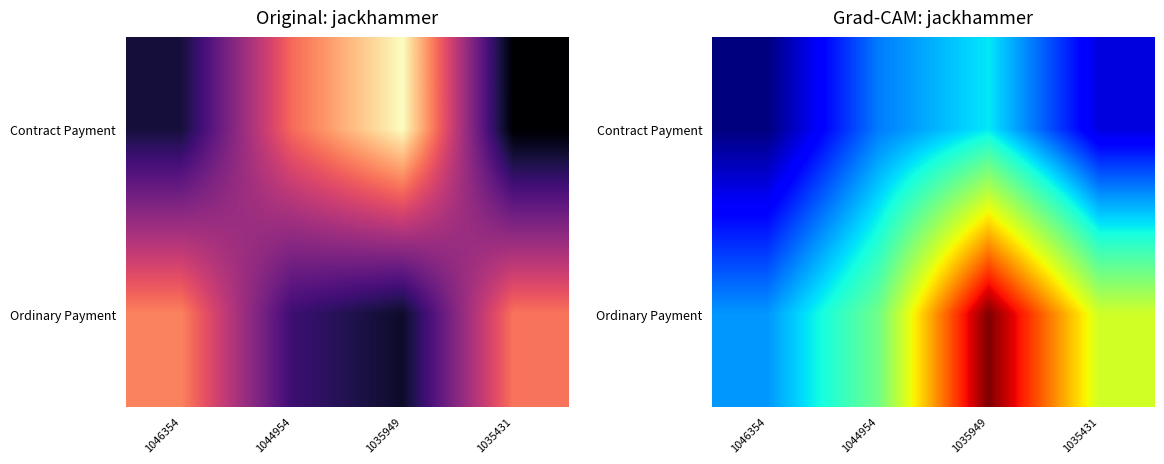

What is the difference between the maximum and second lowest values in the Ordinary Payment series?

0.4